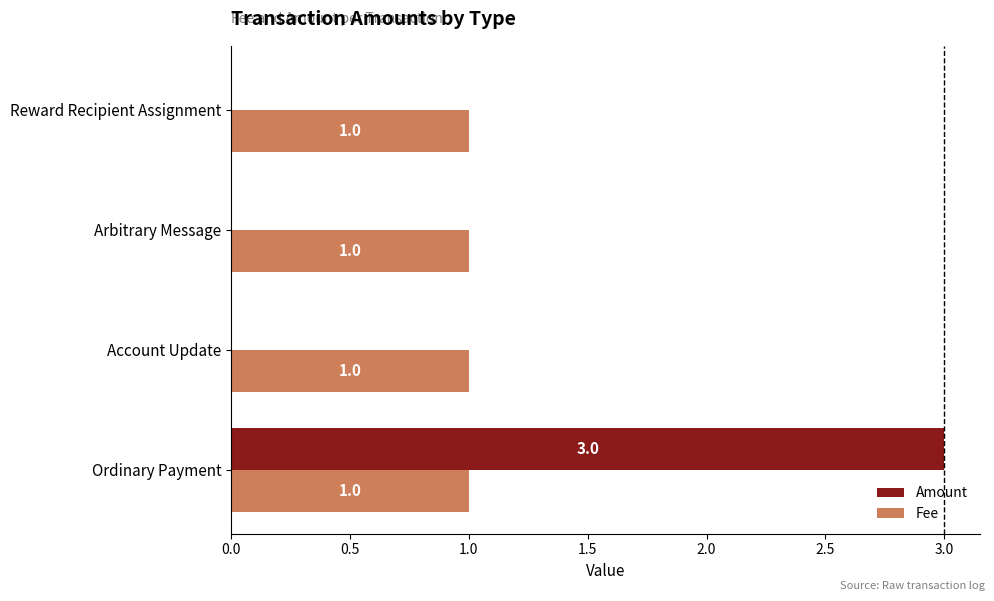

Which series changed the most between Arbitrary Message and Ordinary Payment?

Amount